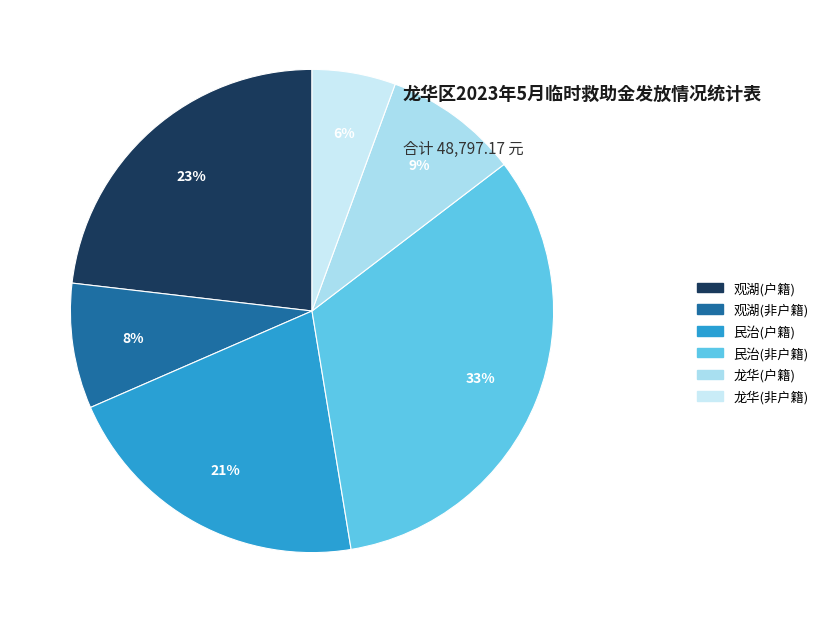

Count the number of slices in the pie.

6